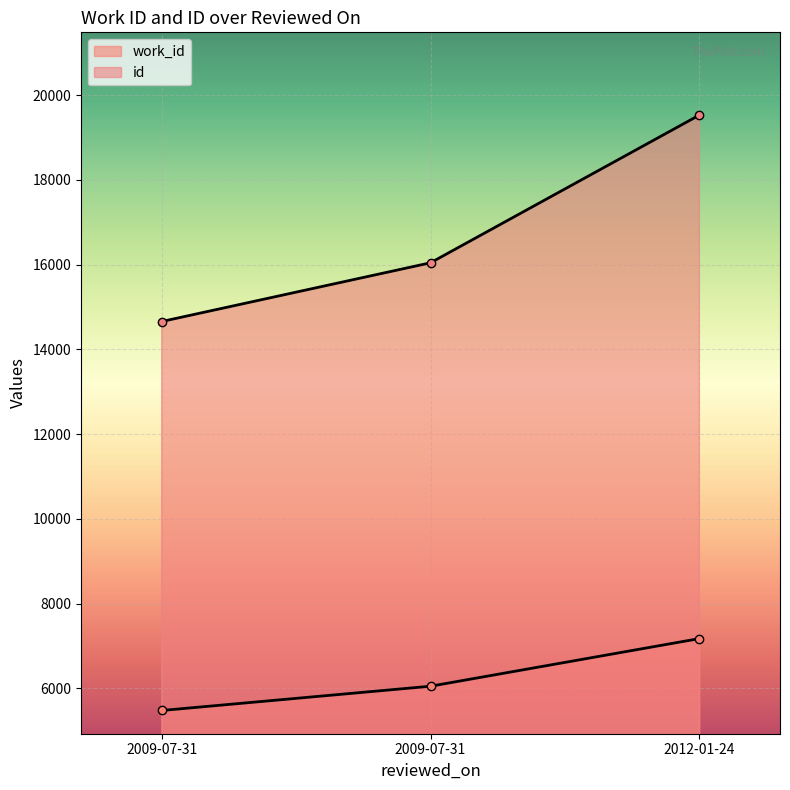

Read the work_id value at 2012-01-24, to the nearest 10.

7180